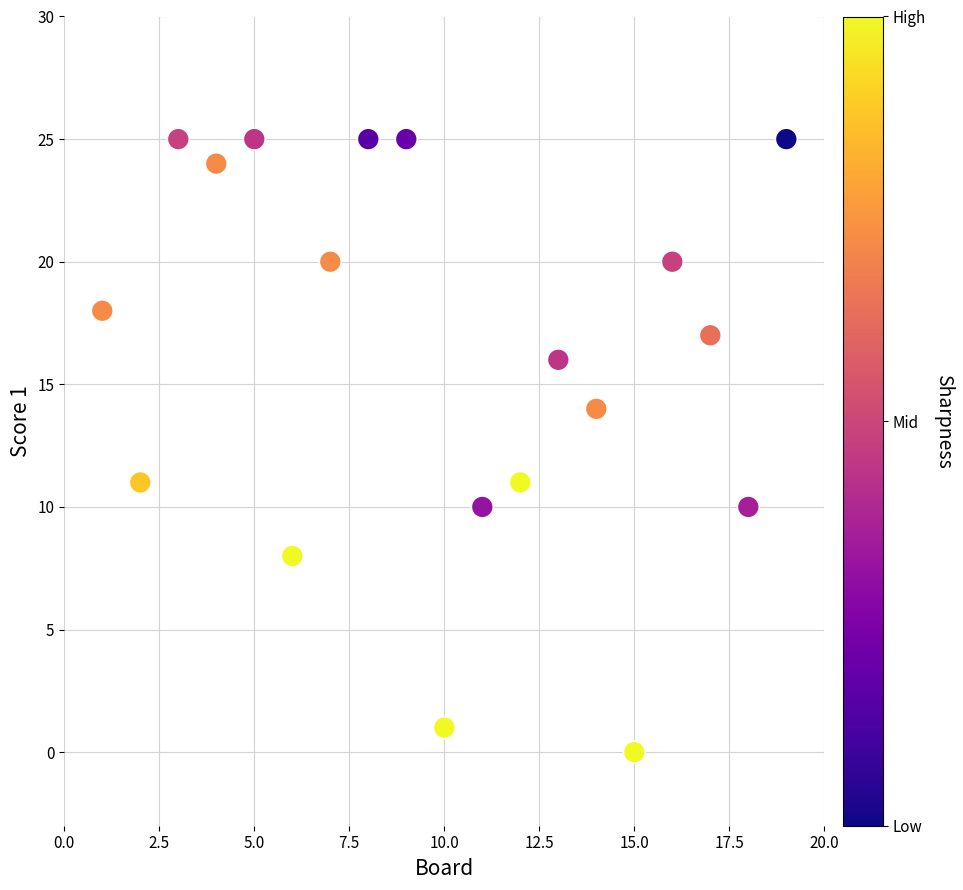

What is the range of X values (max minus min)?

18